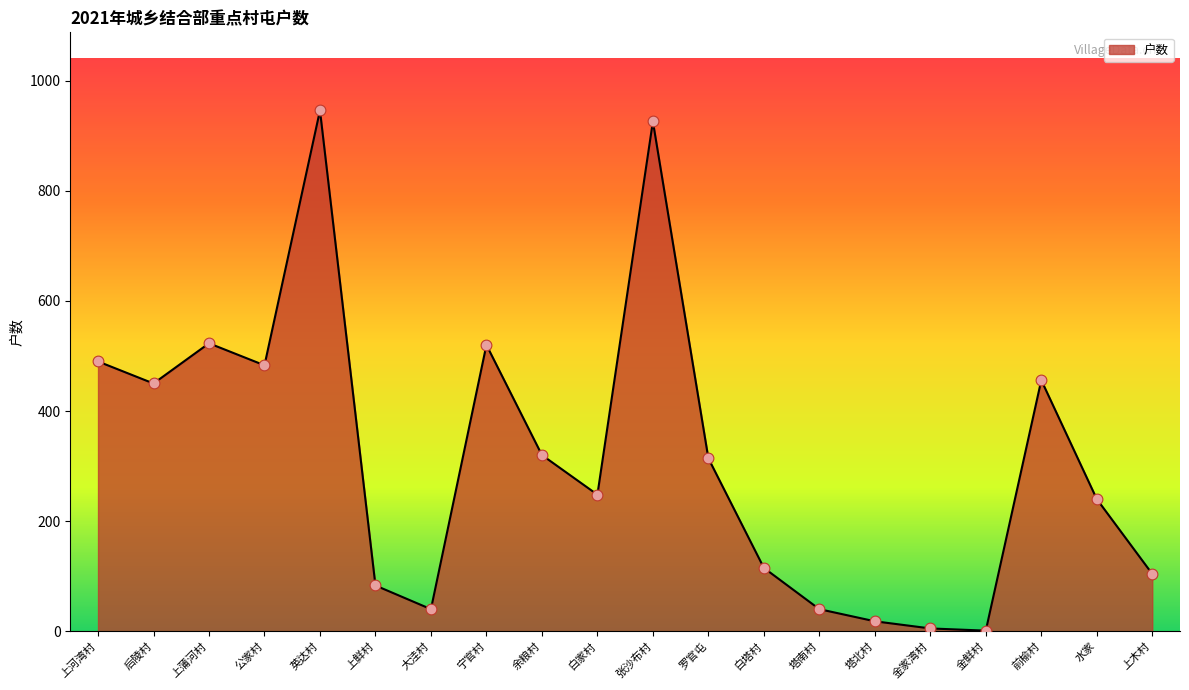

What is the change in value from 张沙布村 to 金鲜村?

-925